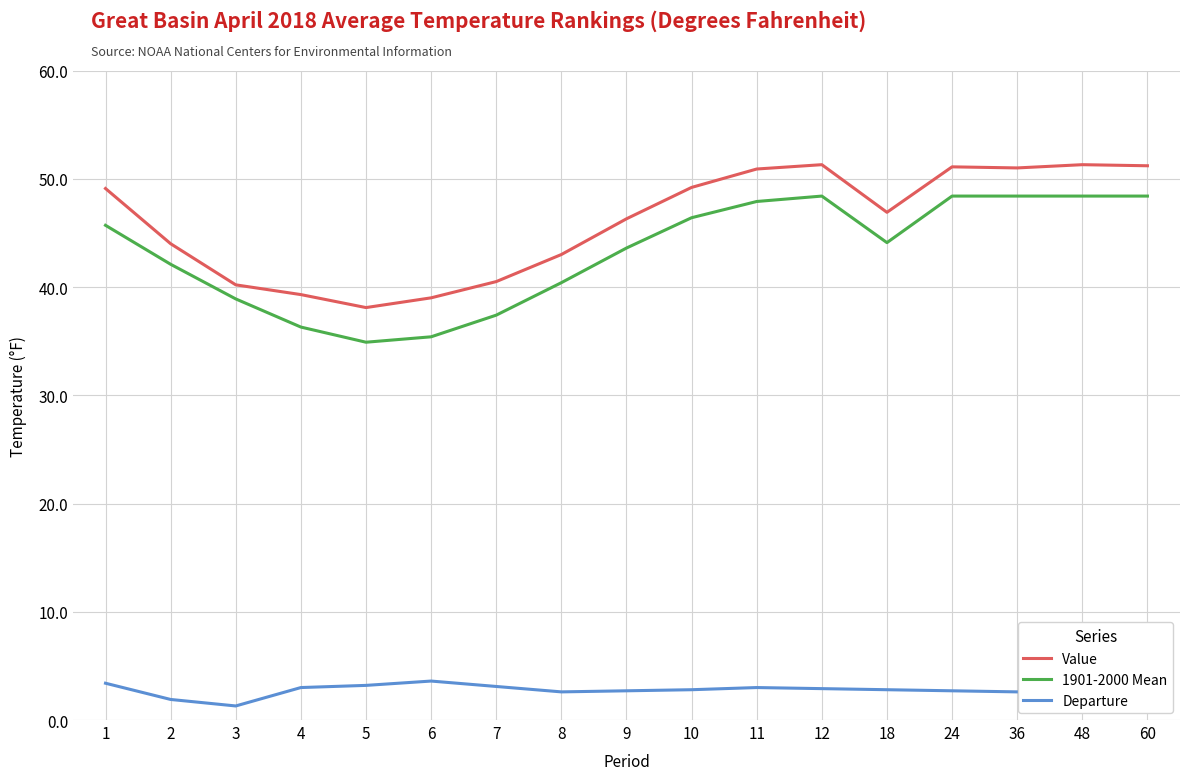

How many distinct data groups are displayed?

3